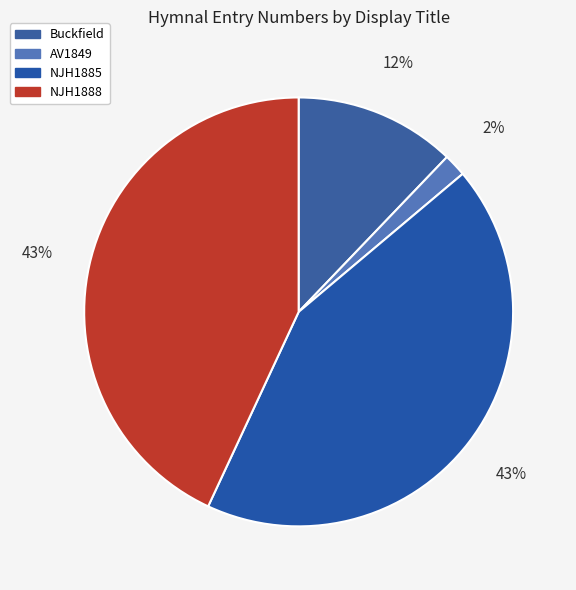

How many segments does this pie chart have?

4